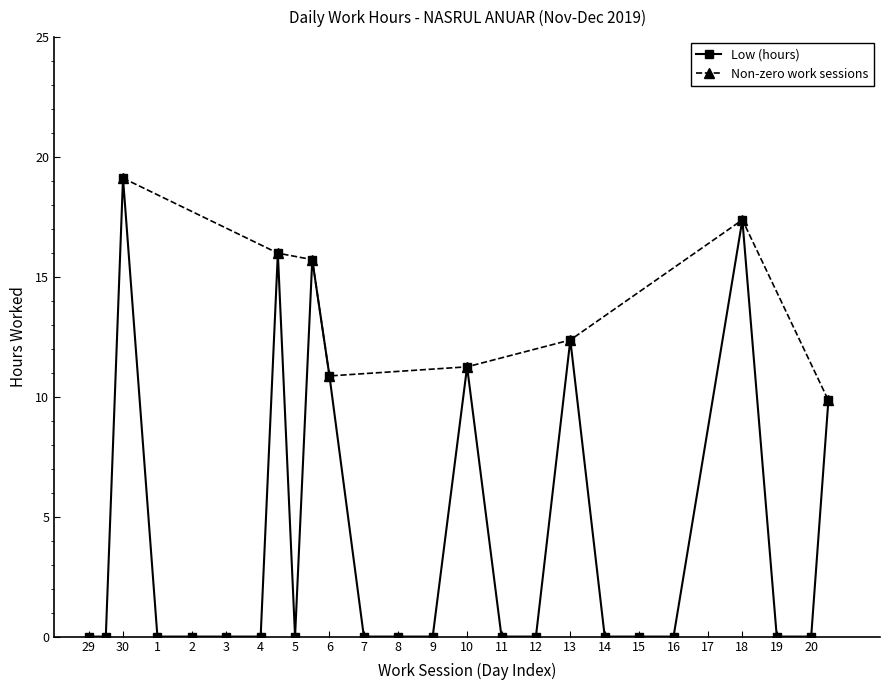

True or false: Low (hours) has a value of 0.0 at 29.

True